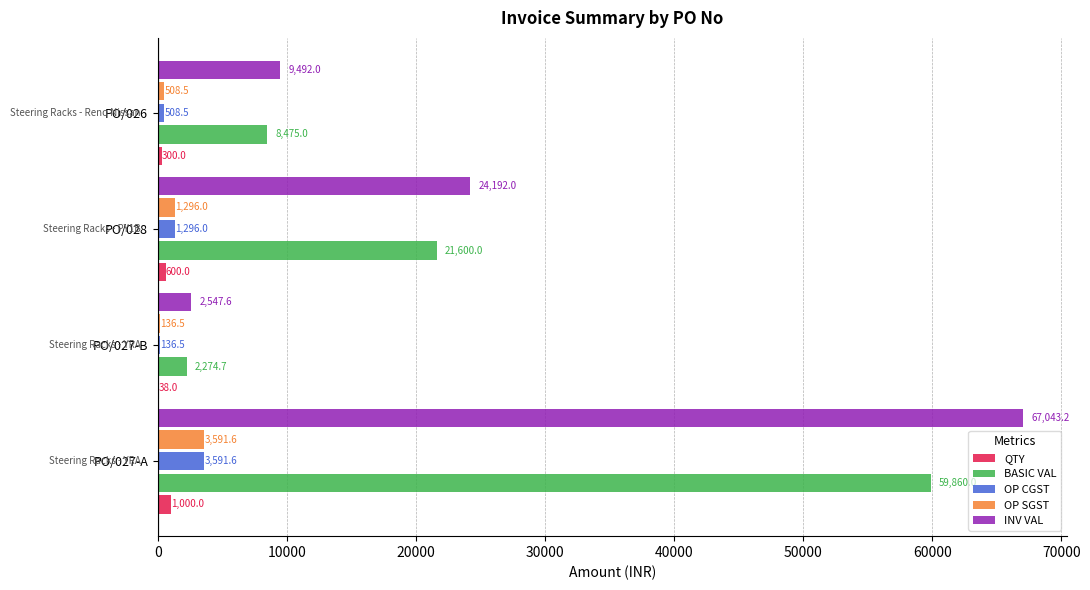

Which series changed the most between PO/027-B and PO/026?

INV VAL